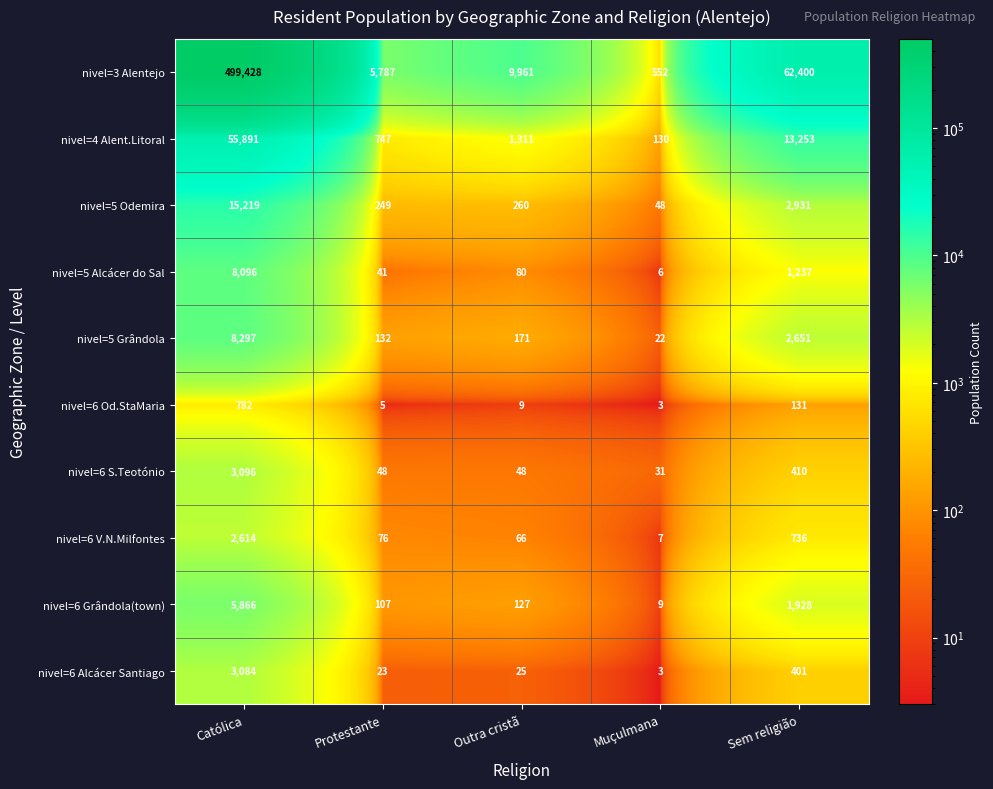

What is the minimum value for nivel=4 Alent.Litoral?

130